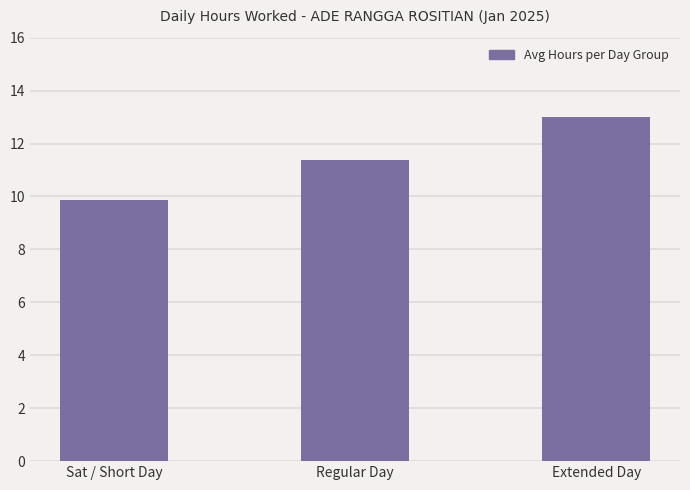

At which label is the value closest to 11?

Regular Day